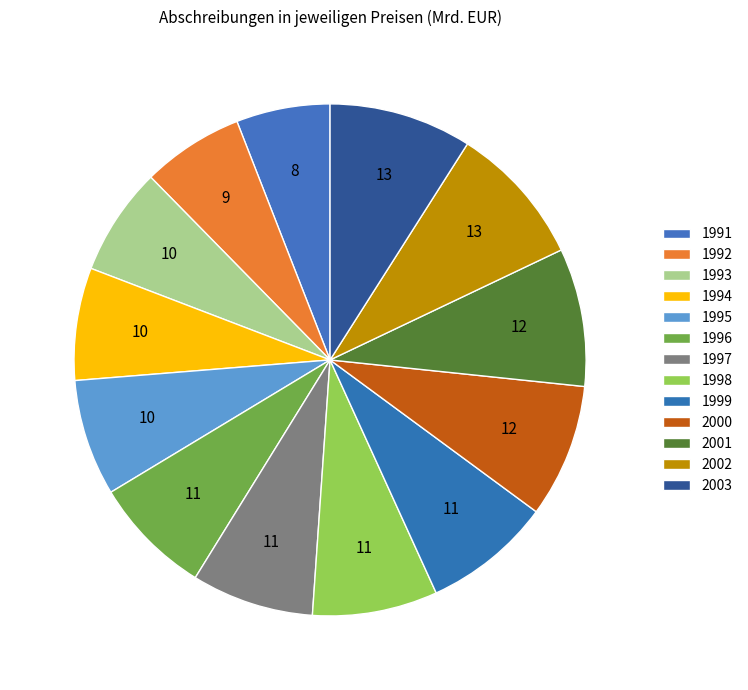

Count the number of slices in the pie.

13